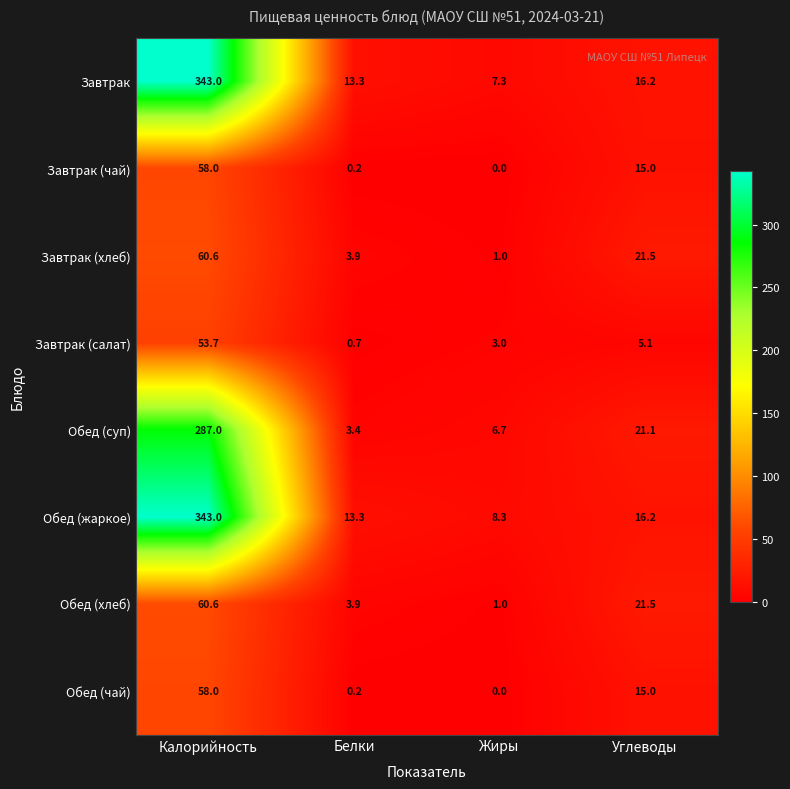

What is the minimum value for Завтрак (хлеб)?

1.0